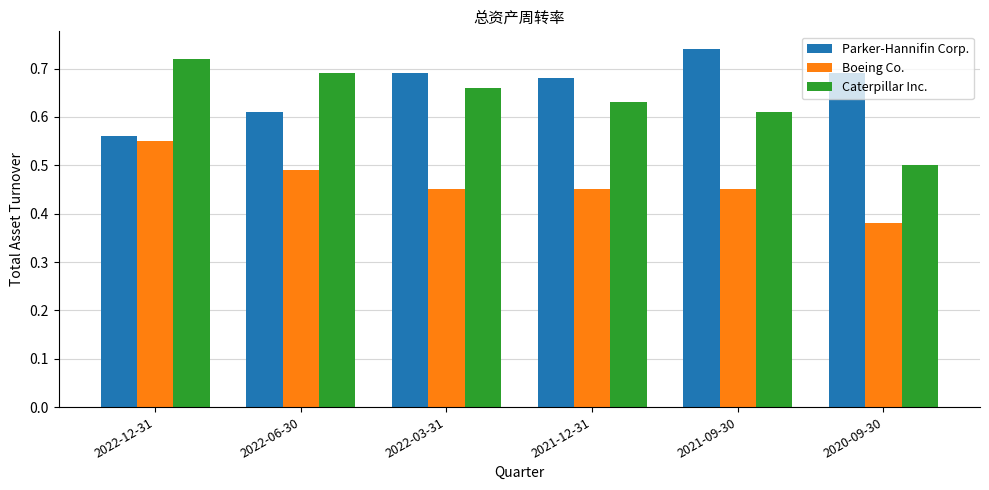

Are the bars horizontal?

No